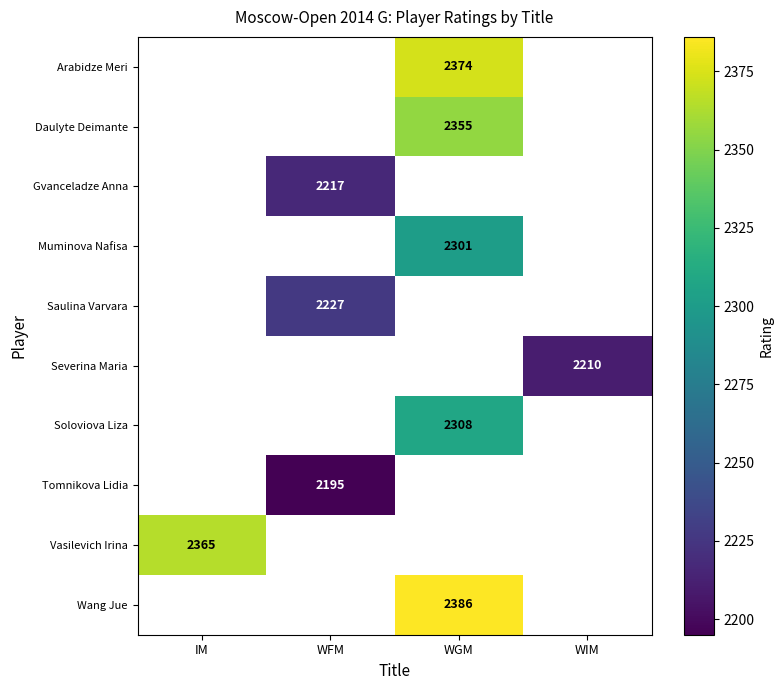

The Tomnikova Lidia series shows 2195 at WFM. True or false?

True